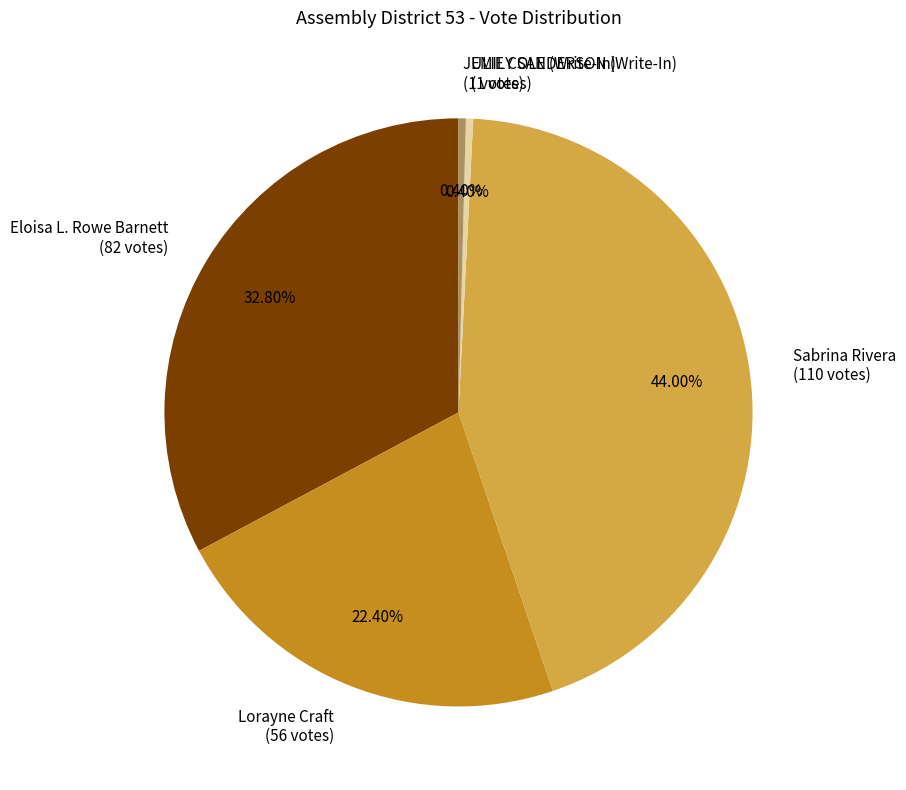

Between Eloisa L. Rowe Barnett and Sabrina Rivera, which is larger?

Sabrina Rivera